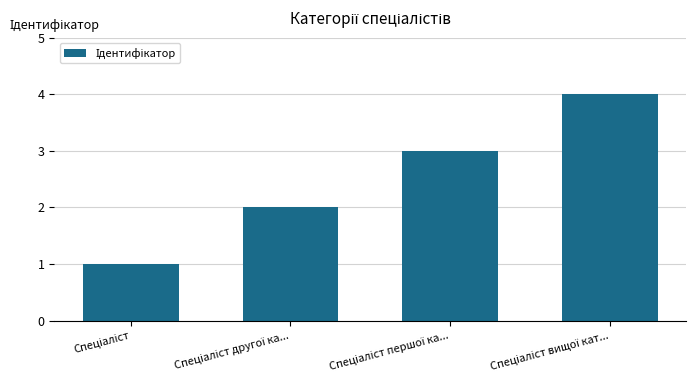

What is the greatest value displayed?

4